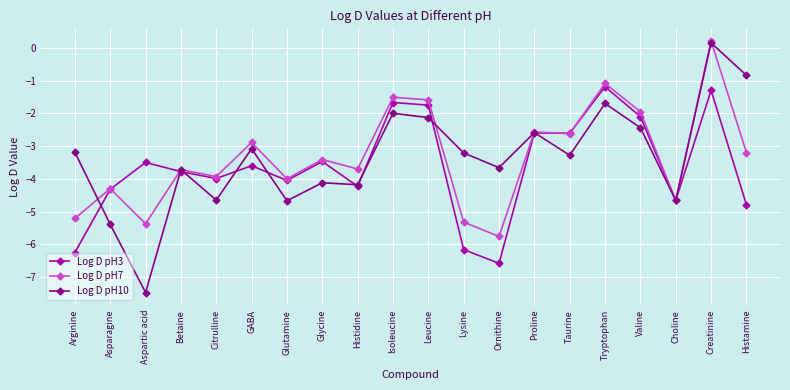

What is the total value across all series at Aspartic acid?

-16.3